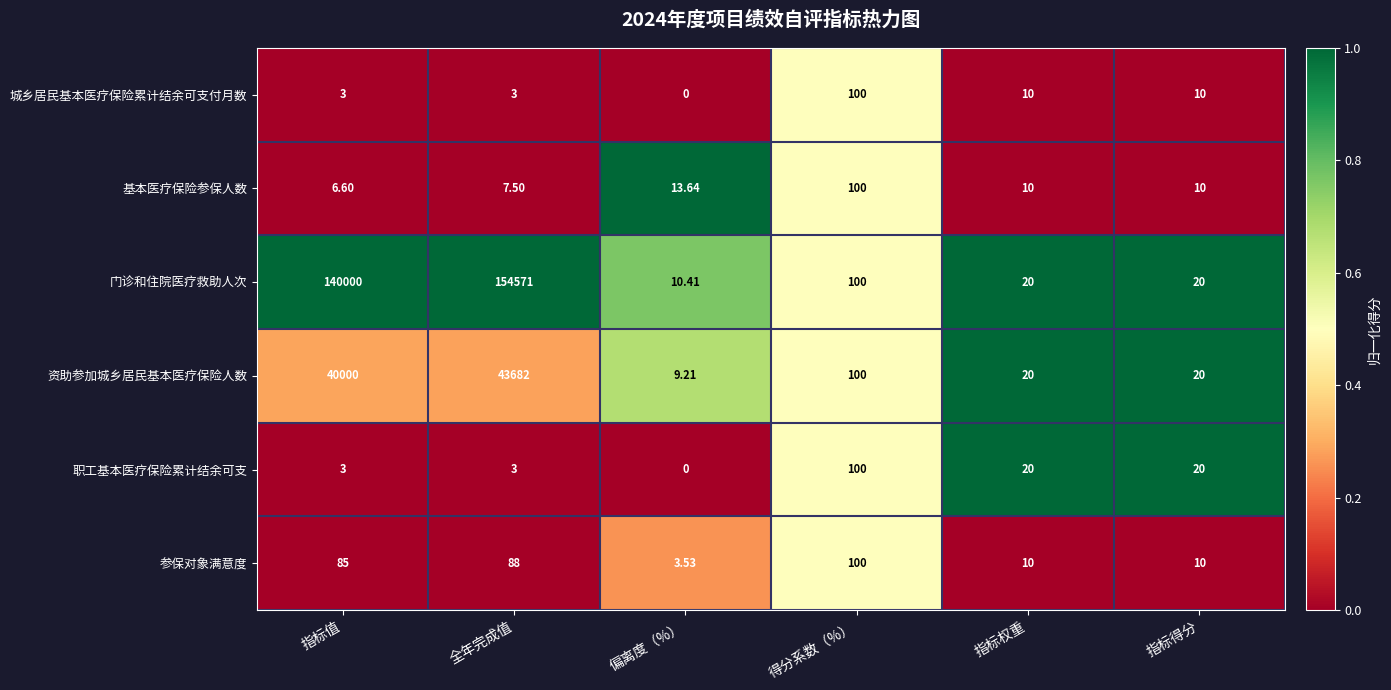

Which label corresponds to the largest value in the chart?

全年完成值